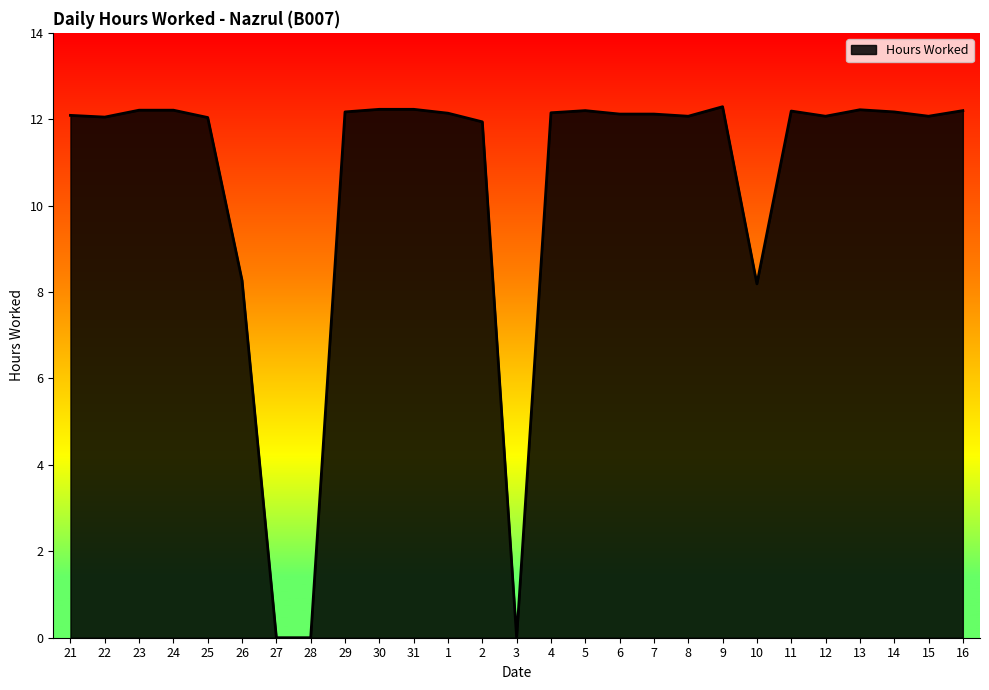

What is the difference between the maximum and minimum values?

12.3